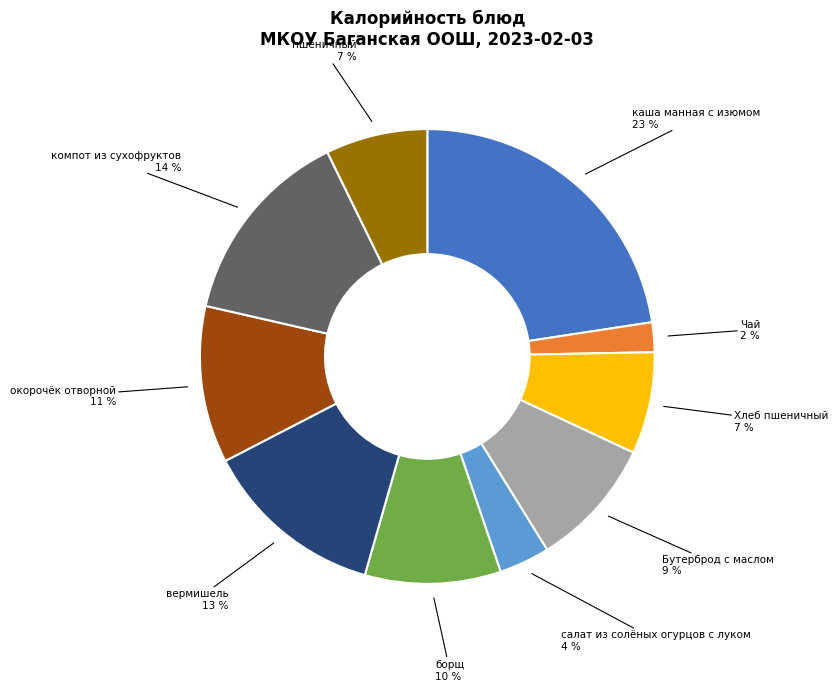

Does any single category account for the majority?

No